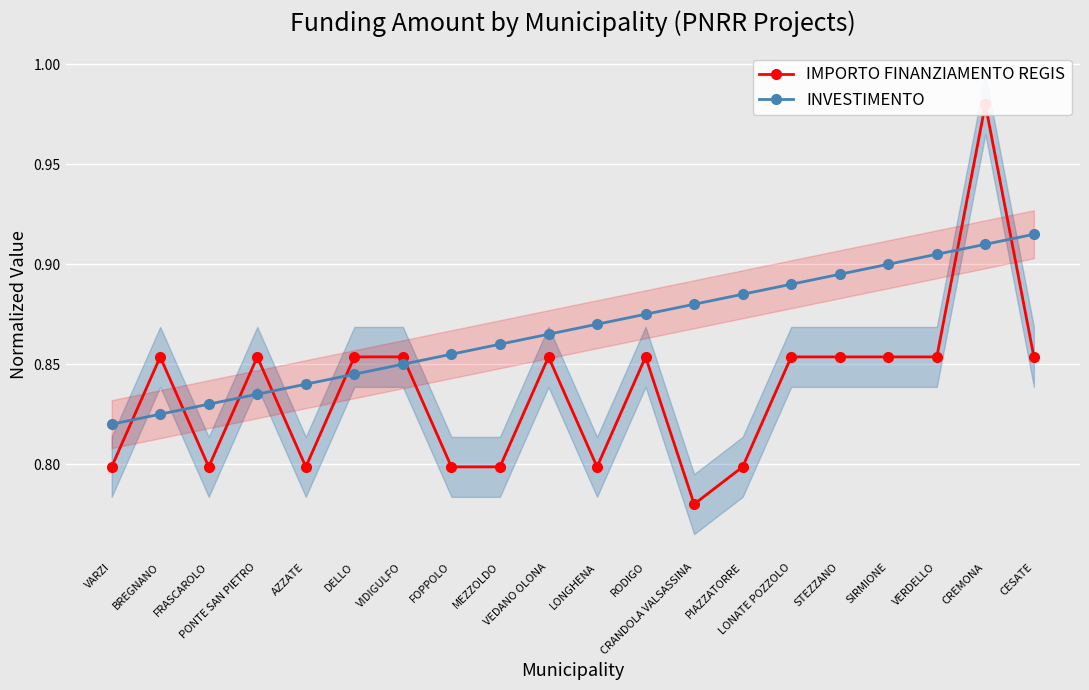

What is the label of the 3rd point from the left?

FRASCAROLO